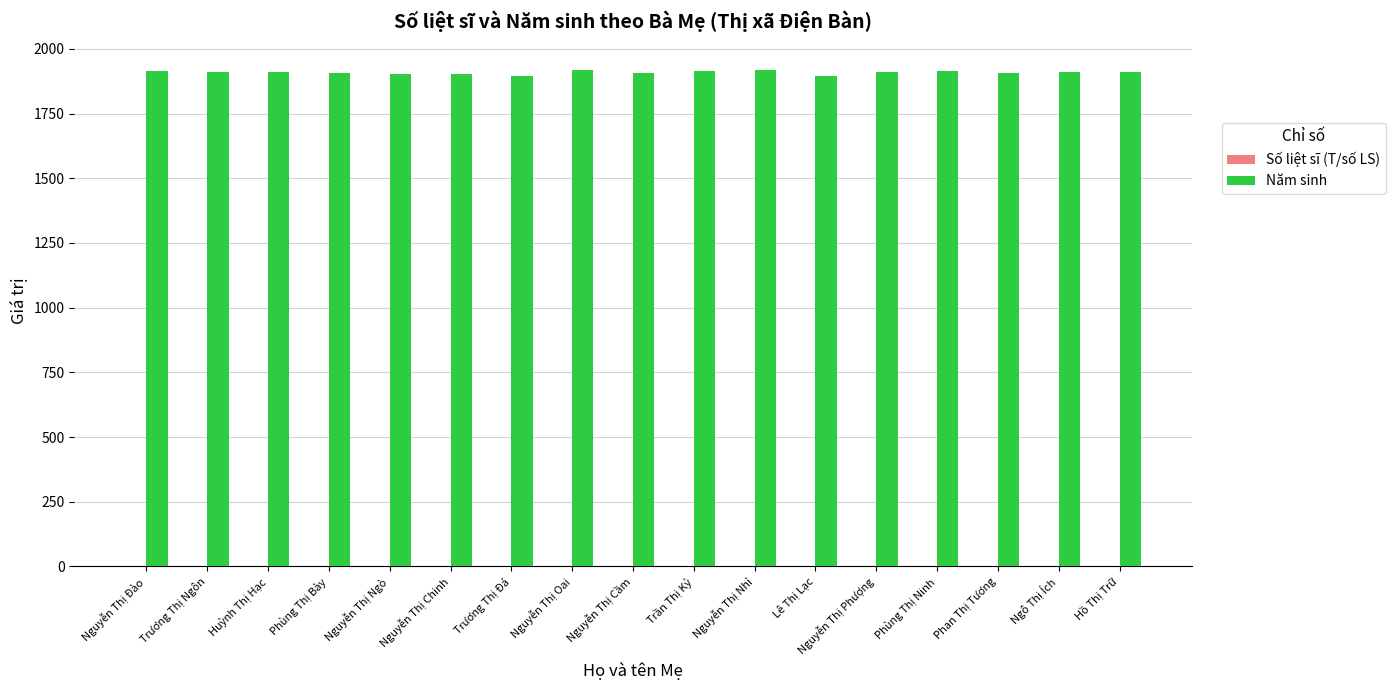

Count the number of categories in the chart.

17